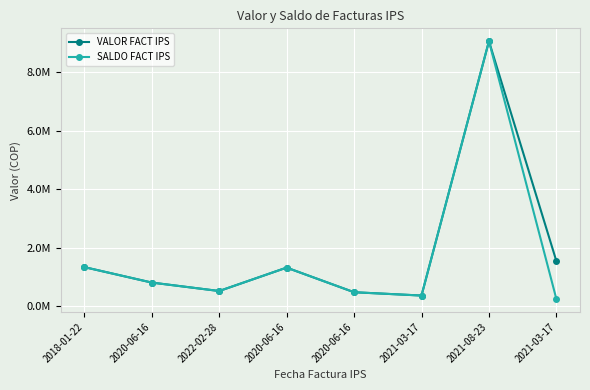

The value of VALOR FACT IPS at 2022-02-28 is 757403. True or false?

False